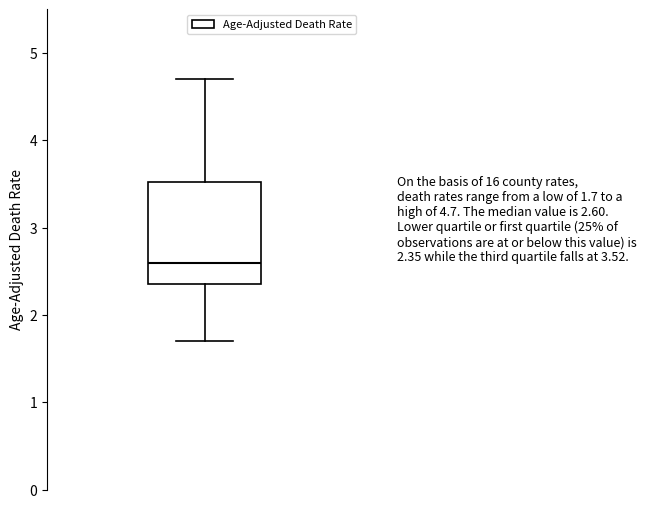

Where does the upper whisker of the box end on the y-axis? The values are not printed on the chart, so give them approximately, as read against the axis.

4.7